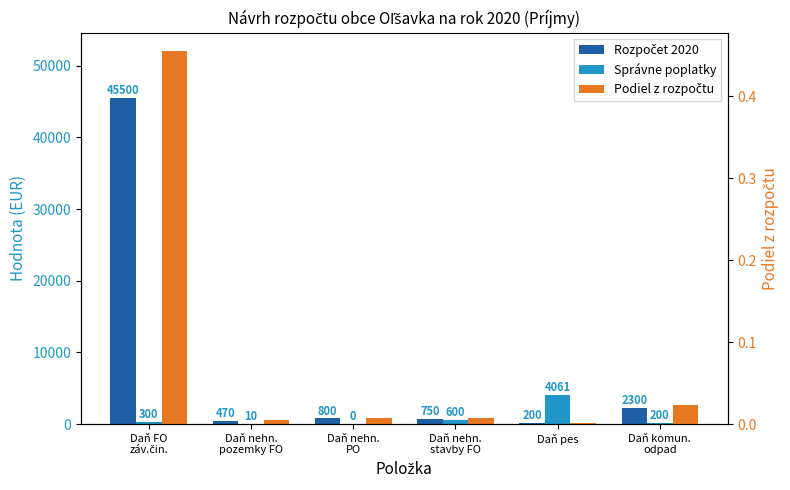

Reading left to right, list all the values displayed in this chart.

Rozpočet 2020: Daň FO
záv.čin.=45500.0	Daň nehn.
pozemky FO=470.0	Daň nehn.
PO=800.0	Daň nehn.
stavby FO=750.0	Daň pes=200.0	Daň komun.
odpad=2300.0
Správne poplatky: Daň FO
záv.čin.=300.0	Daň nehn.
pozemky FO=10.0	Daň nehn.
PO=0.0	Daň nehn.
stavby FO=600.0	Daň pes=4061.0	Daň komun.
odpad=200.0
Podiel z rozpočtu: Daň FO
záv.čin.=0.5	Daň nehn.
pozemky FO=0.0	Daň nehn.
PO=0.0	Daň nehn.
stavby FO=0.0	Daň pes=0.0	Daň komun.
odpad=0.0